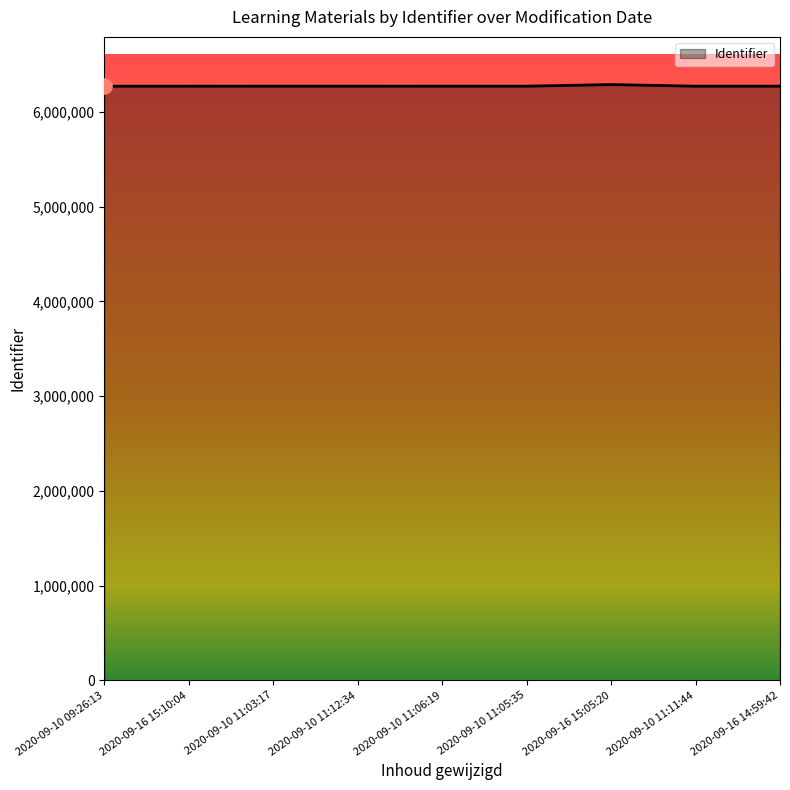

Approximately how many times larger is the value at 2020-09-10 11:03:17 compared to 2020-09-10 11:05:35?

1.0